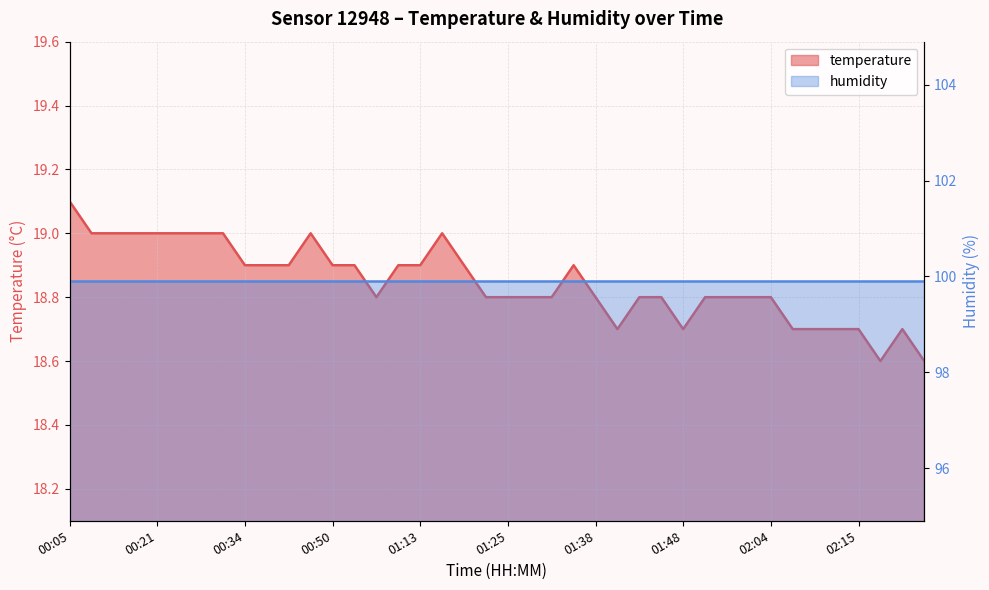

Rank the categories by value from highest to lowest.

00:05, 00:07, 00:16, 00:18, 00:21, 00:23, 00:26, 00:31, 00:47, 01:16, 00:34, 00:36, 00:39, 00:50, 00:53, 01:11, 01:13, 01:18, 01:32, 00:56, 01:22, 01:25, 01:27, 01:30, 01:38, 01:43, 01:45, 01:50, 01:53, 01:55, 02:04, 01:40, 01:48, 02:07, 02:09, 02:12, 02:15, 02:20, 02:17, 02:22